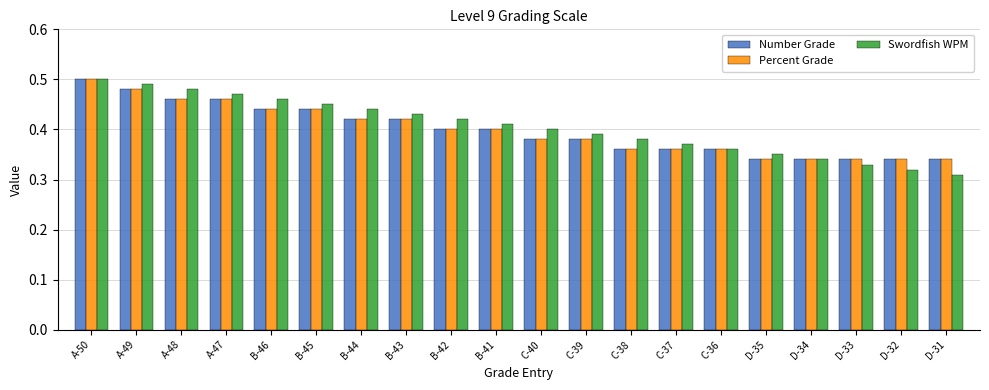

What is the total value across all series at D-31?

1.0